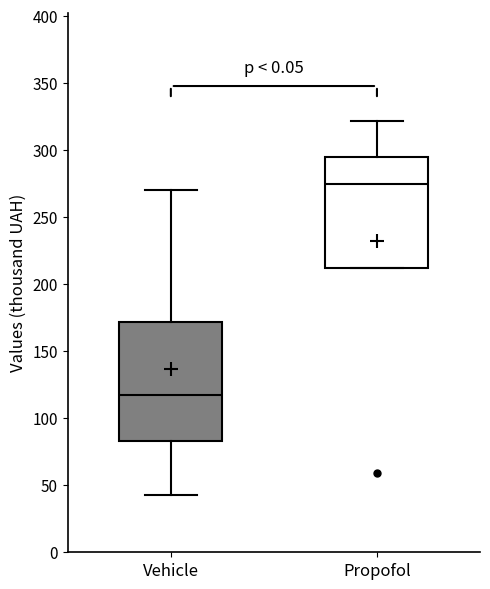

Which box has the lowest median line?

Vehicle